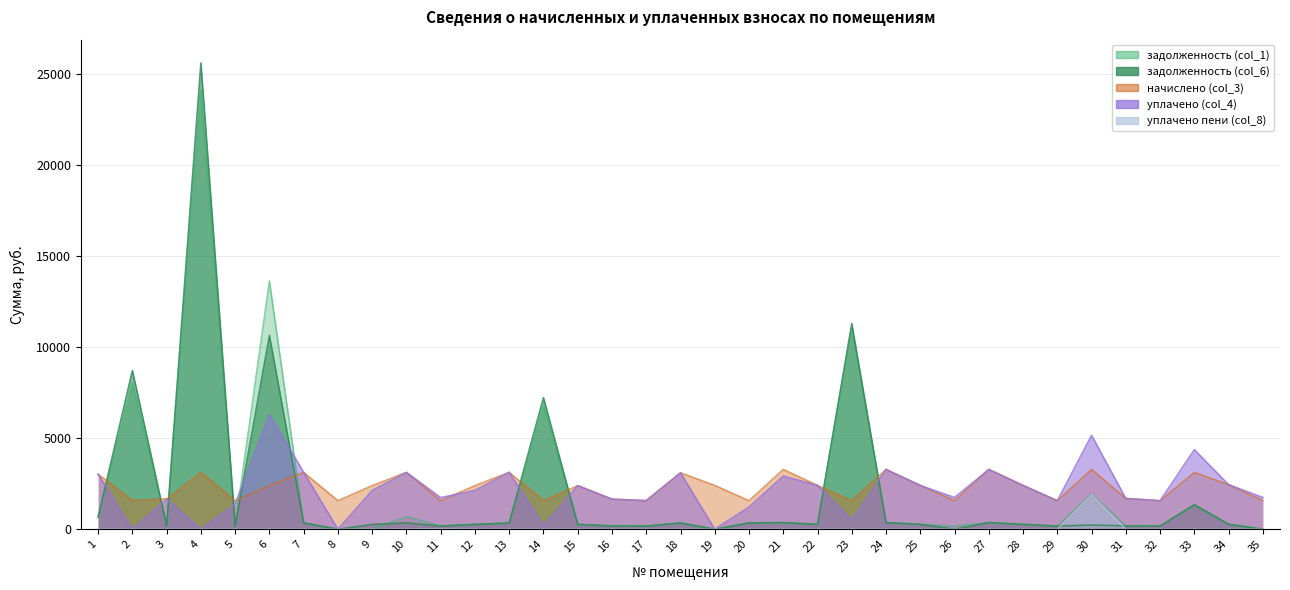

What is the value of the уплачено (col_4) point at the 33rd from the left?

4363.7